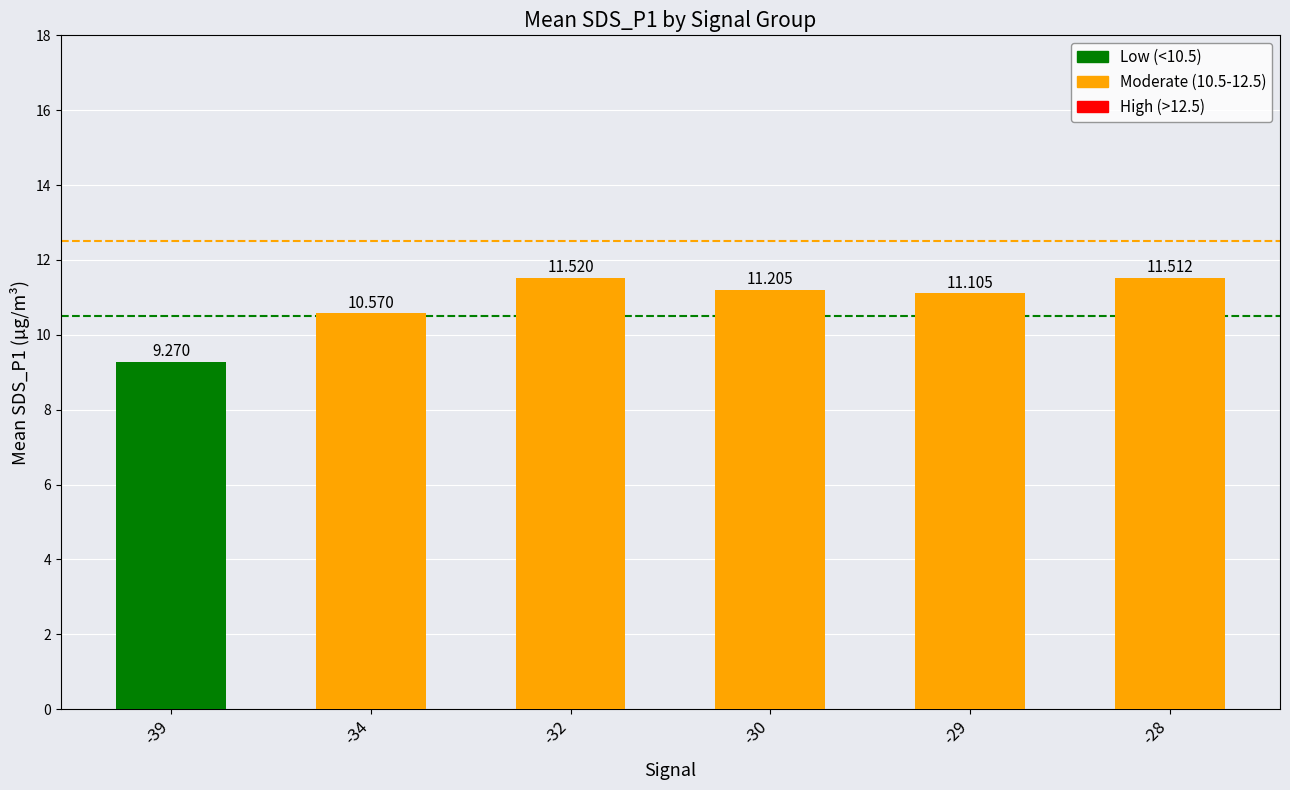

How many bars are there in total?

6